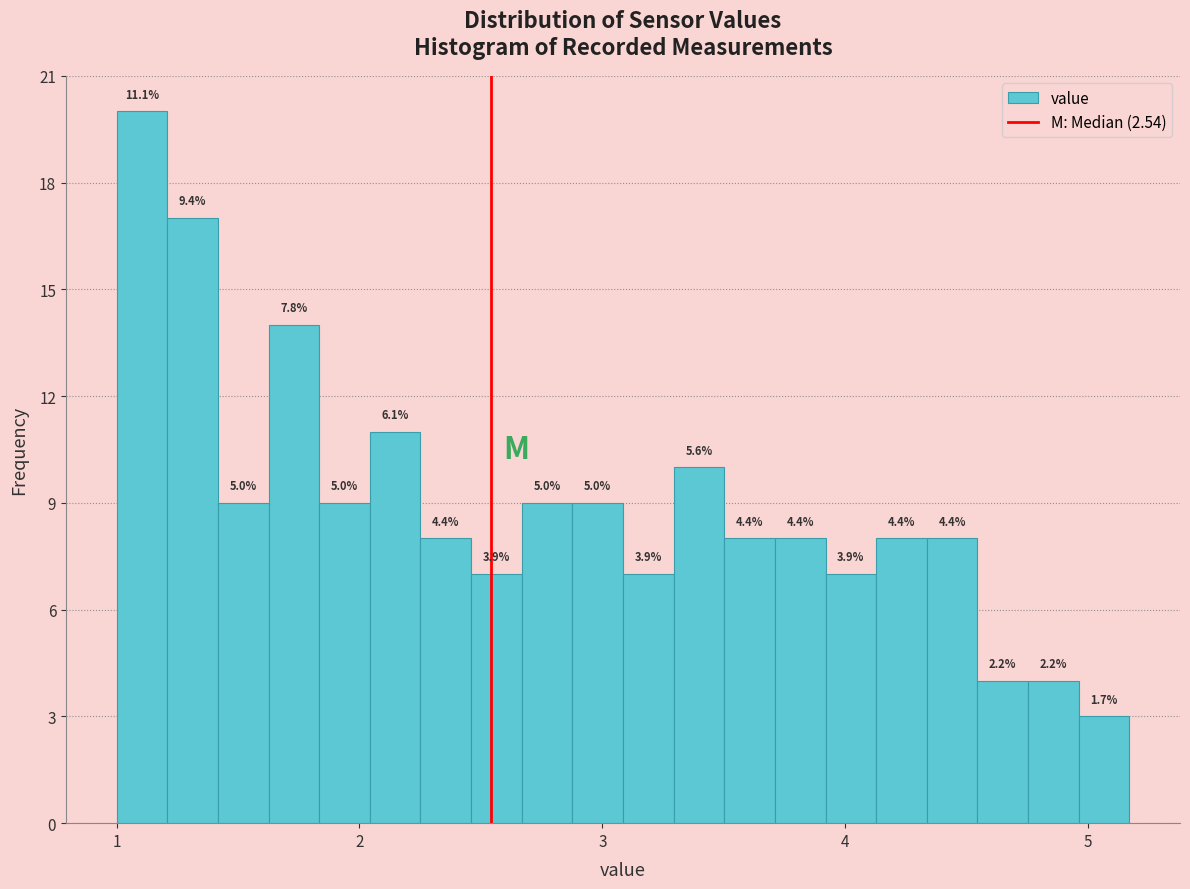

Around what value on the x-axis is the tallest bar? Give the approximate position of its centre, as read against the axis.

1.1